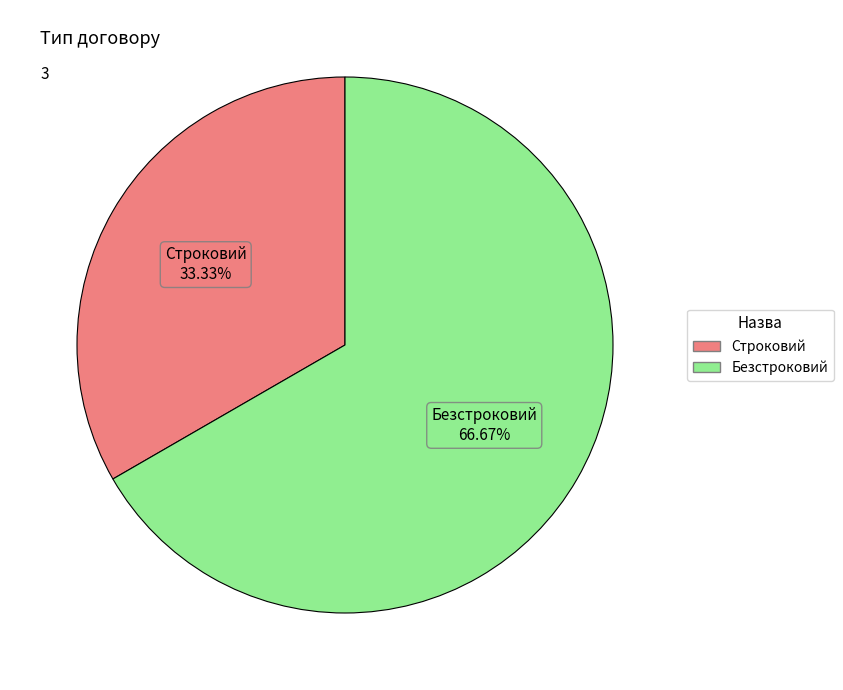

How many segments does this pie chart have?

2